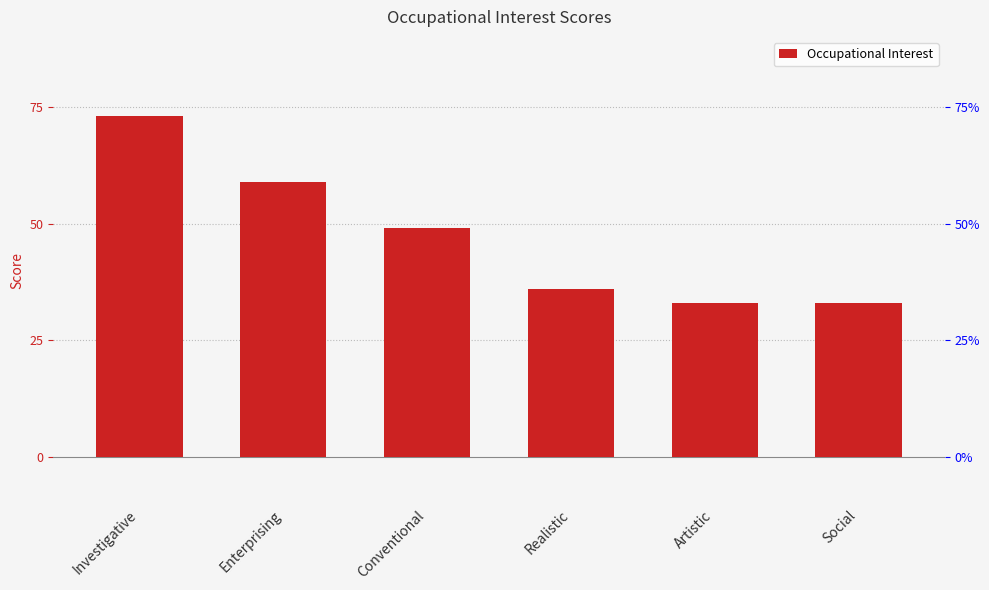

Reading left to right, what are all the values shown in this chart?

73	59	49	36	33	33